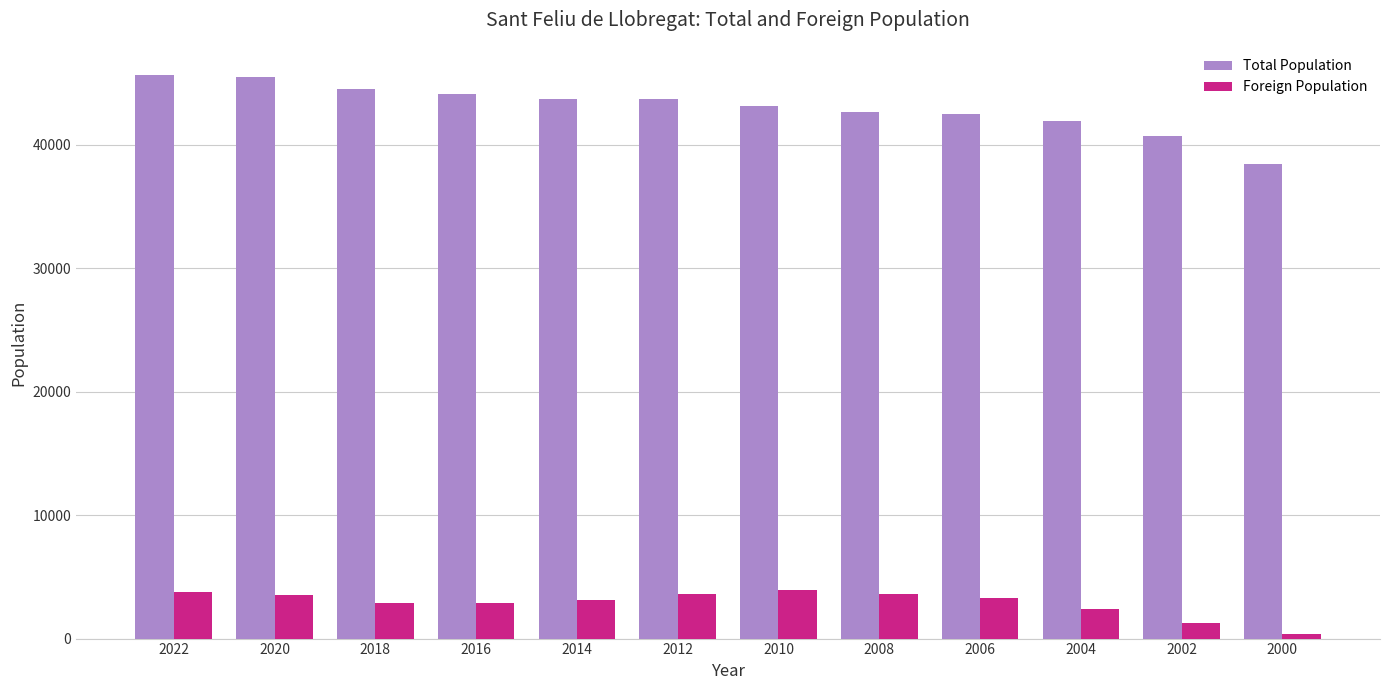

What is the value of the Total Population bar at the 7th from the left?

43112